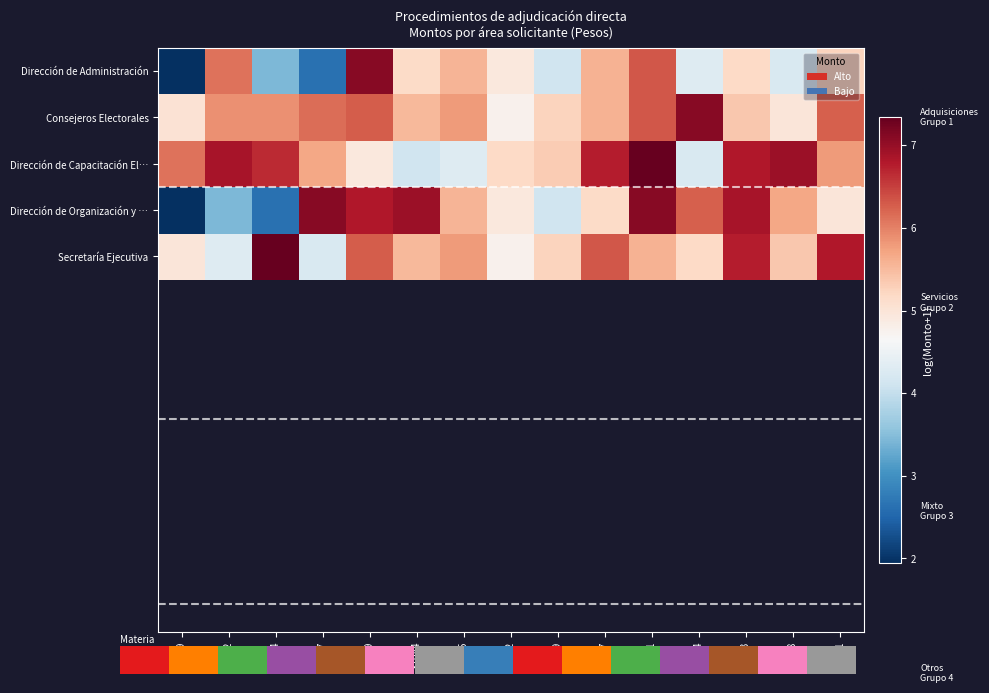

True or false: Secretaría Ejecutiva has a value of 6.3 at 31067.

True